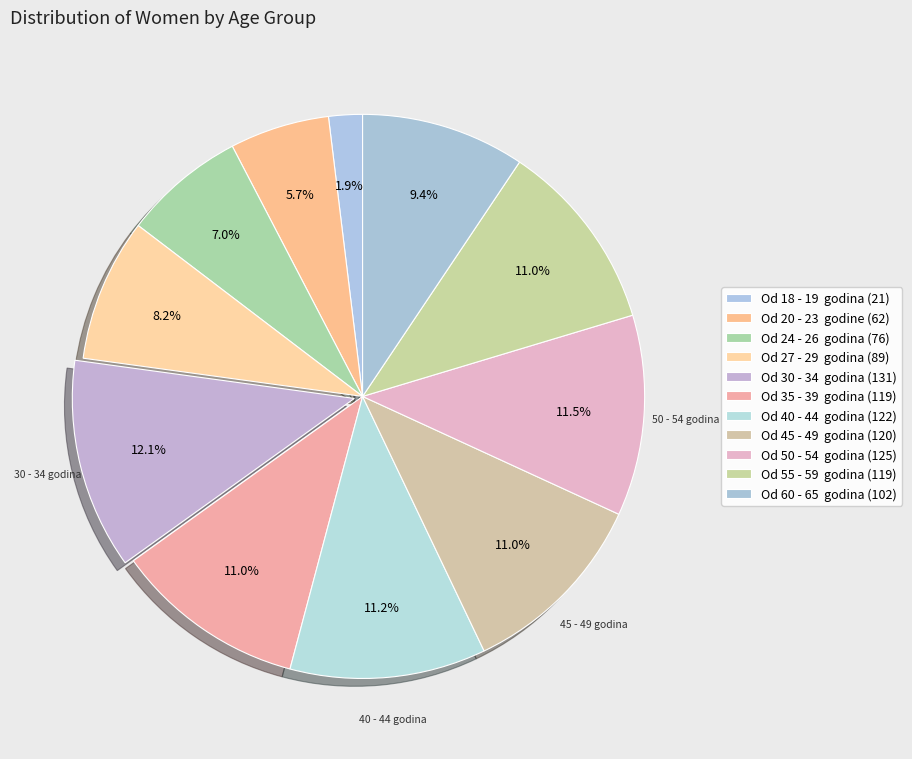

Which slice is the smallest?

Od 18 - 19  godina